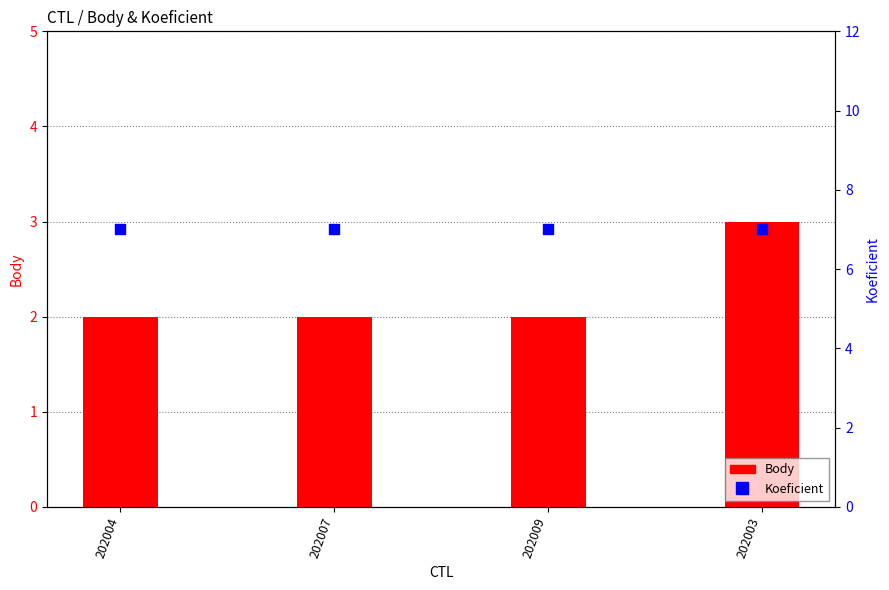

What are all the series names shown in the legend?

Body, Koeficient